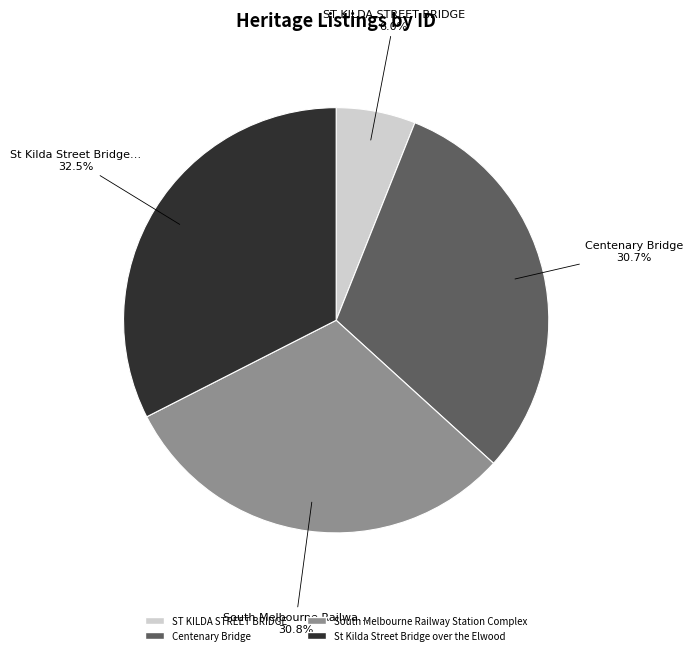

To the nearest percent, what is the difference between the St Kilda Street Bridge over the Elwood and Centenary Bridge slice percentages?

2%